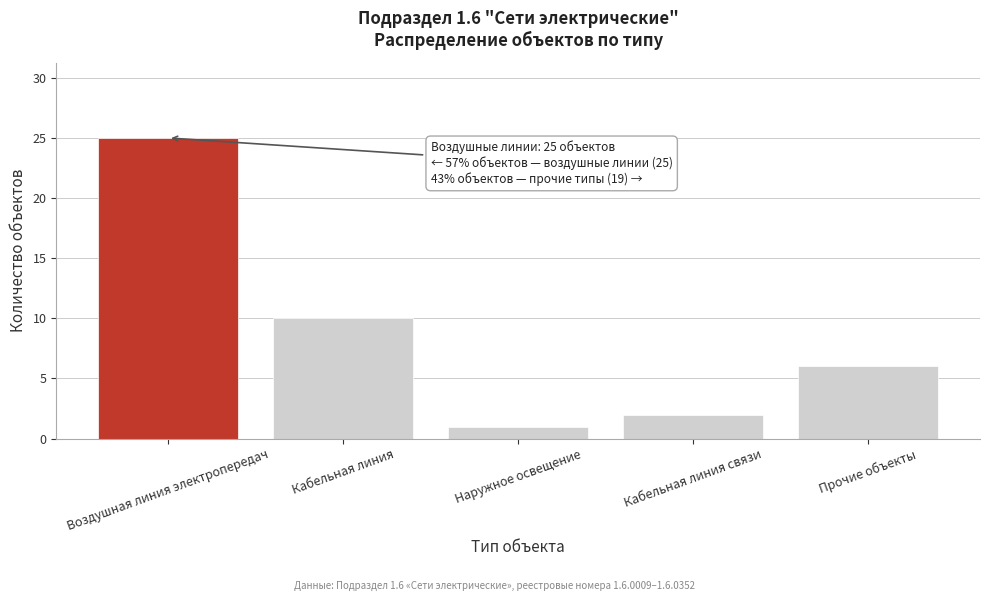

Reading left to right, extract all data points from this chart.

Воздушная линия электропередач=25	Кабельная линия=10	Наружное освещение=1	Кабельная линия связи=2	Прочие объекты=6